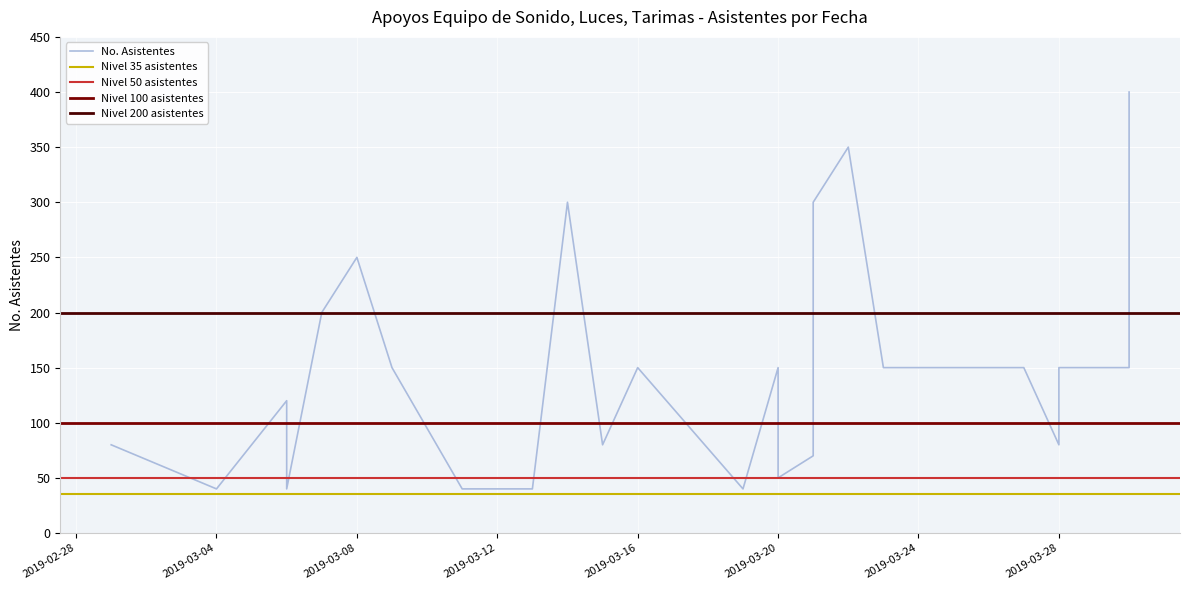

The chart shows a value of 104 at 2019-03-30. True or false?

False